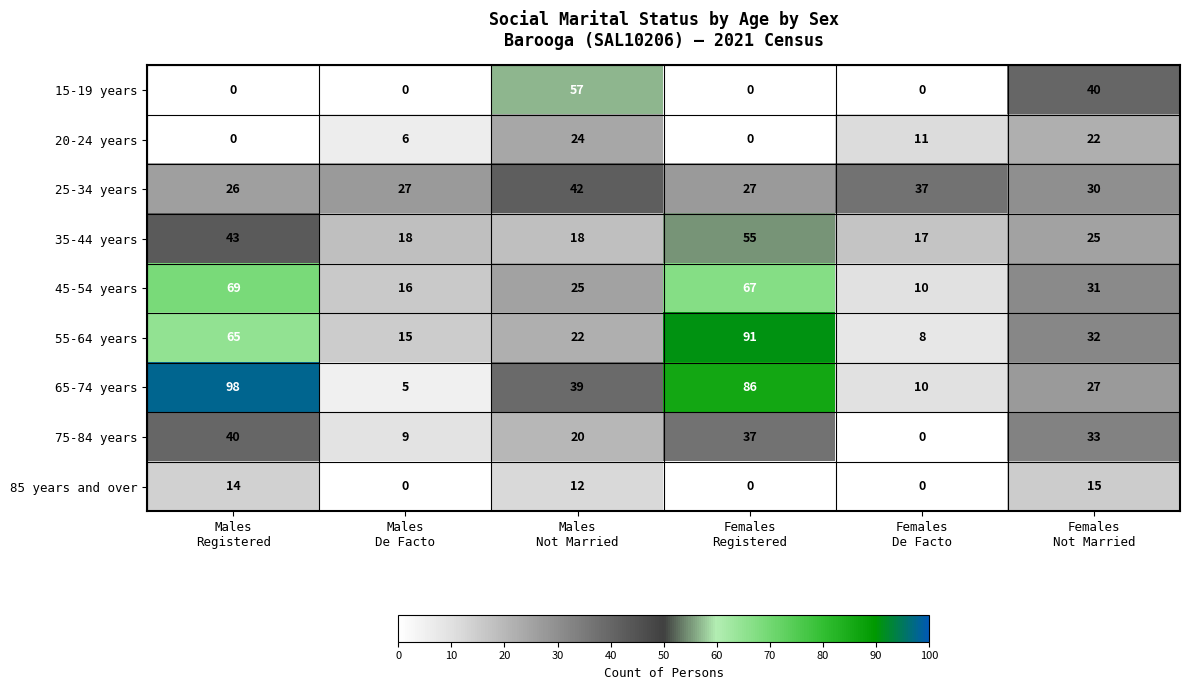

What is the sum of all 45-54 years values?

218